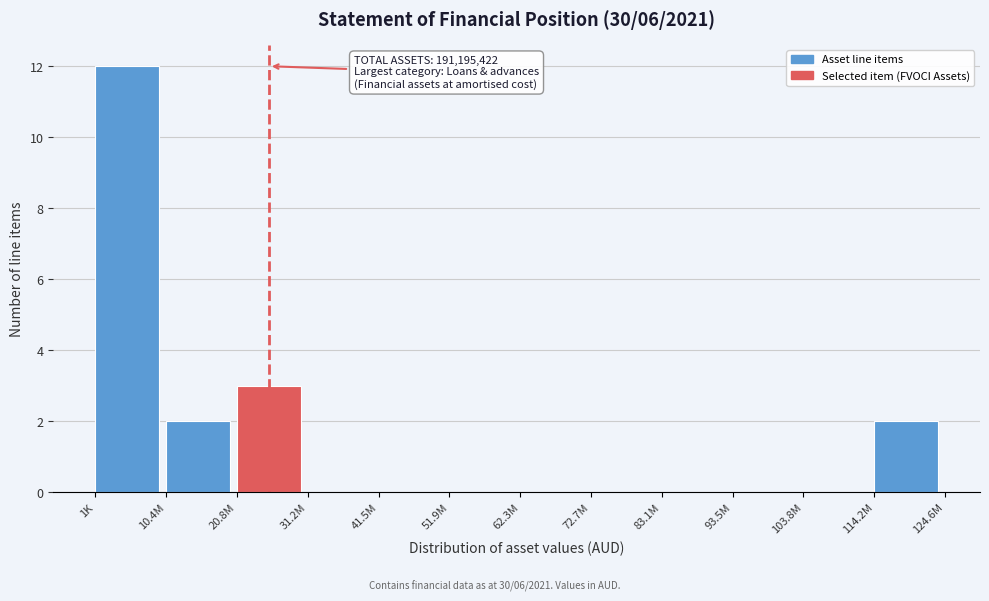

Reading left to right, transcribe all the data shown in this chart.

1K=12	10.4M=2	20.8M=3	31.2M=0	41.5M=0	51.9M=0	62.3M=0	72.7M=0	83.1M=0	93.5M=0	103.8M=0	114.2M=2